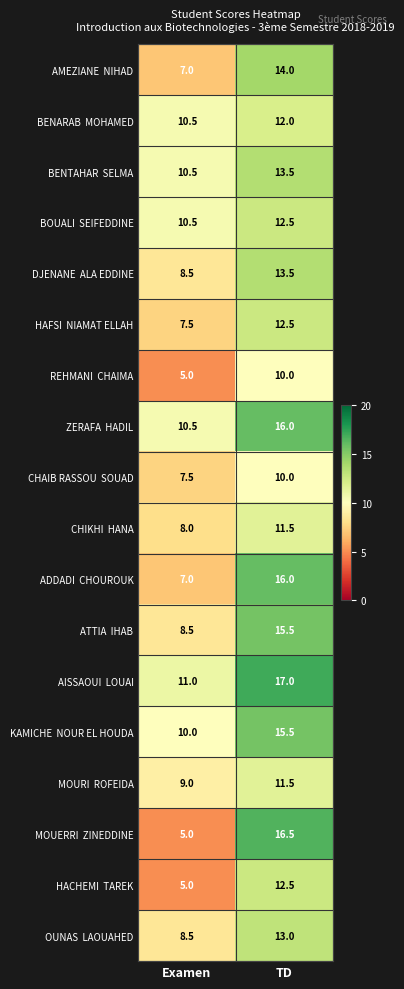

What is the spread (max minus min) of values at TD?

7.0